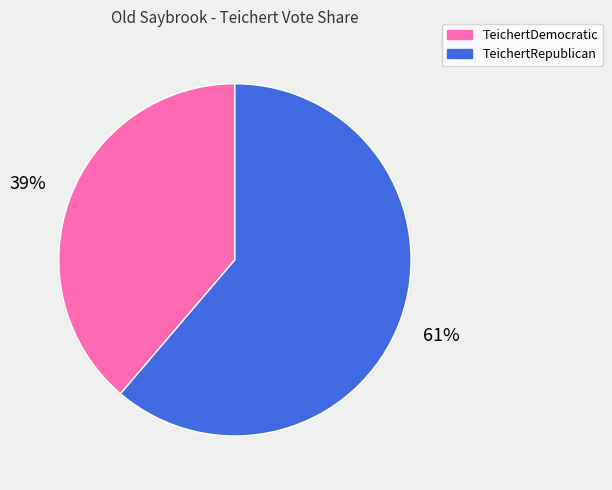

To the nearest percent, what is the average slice percentage?

50%